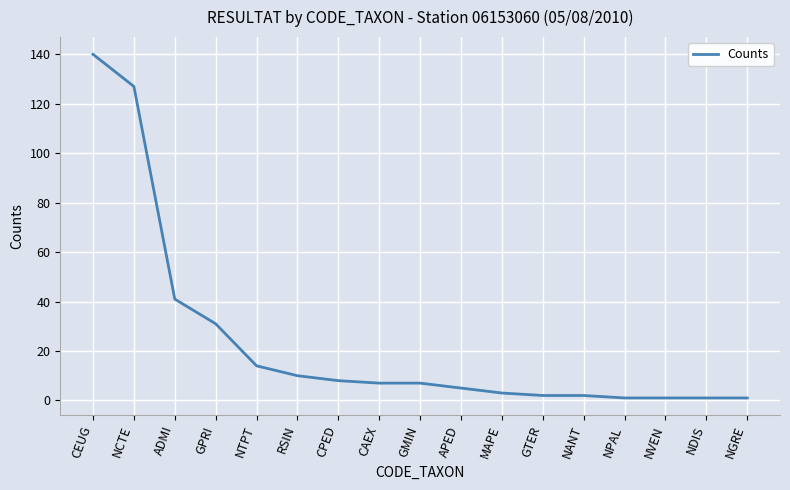

How many categories are shown in the chart?

17